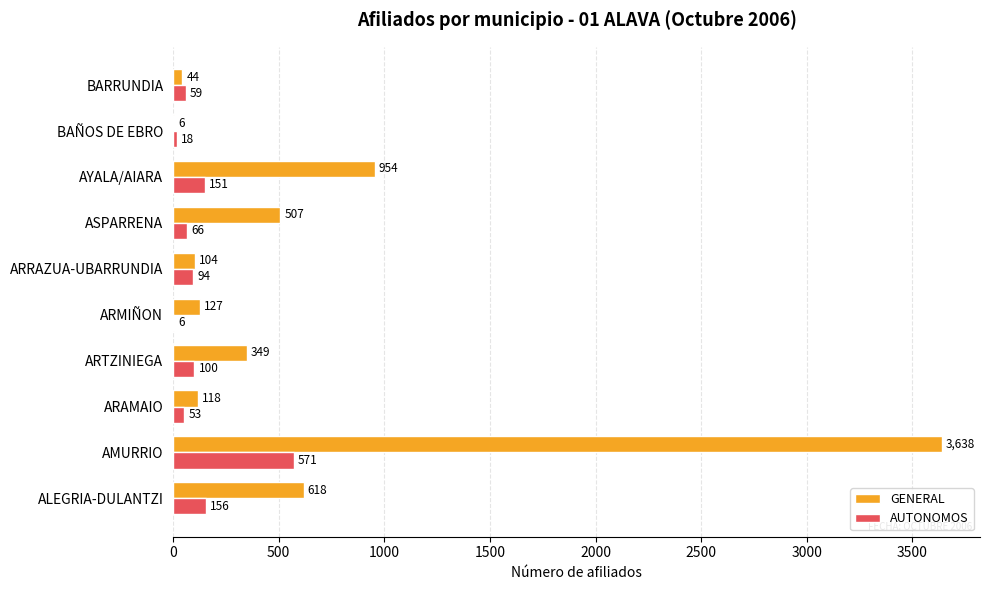

The GENERAL series shows 570 at AYALA/AIARA. True or false?

False